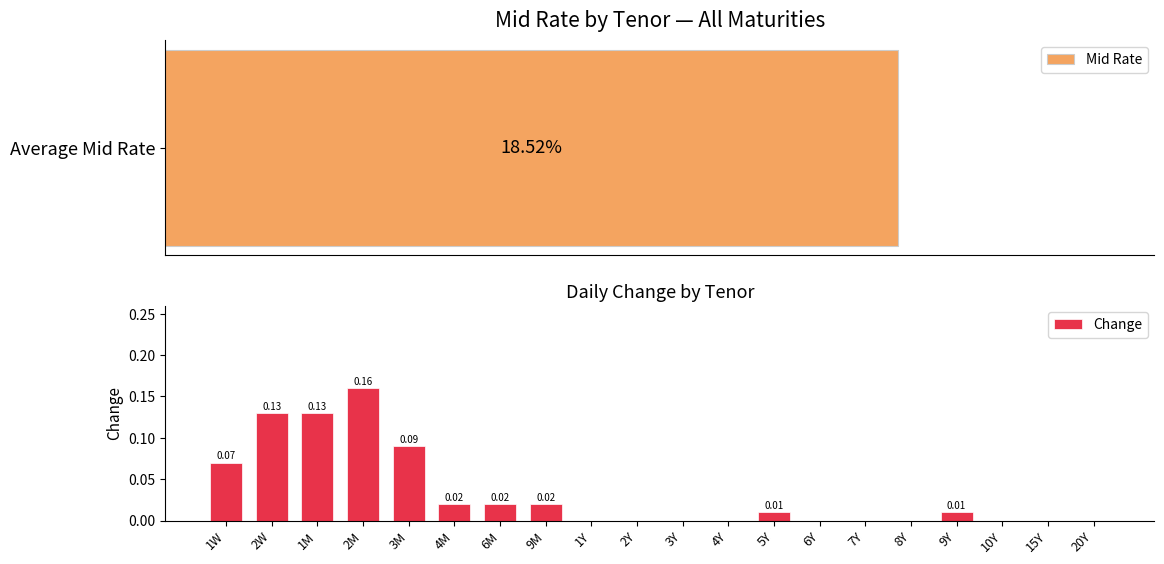

List the labels in order of value, largest first.

2M, 2W, 1M, 3M, 1W, 4M, 6M, 9M, 5Y, 9Y, 1Y, 2Y, 3Y, 4Y, 6Y, 7Y, 8Y, 10Y, 15Y, 20Y